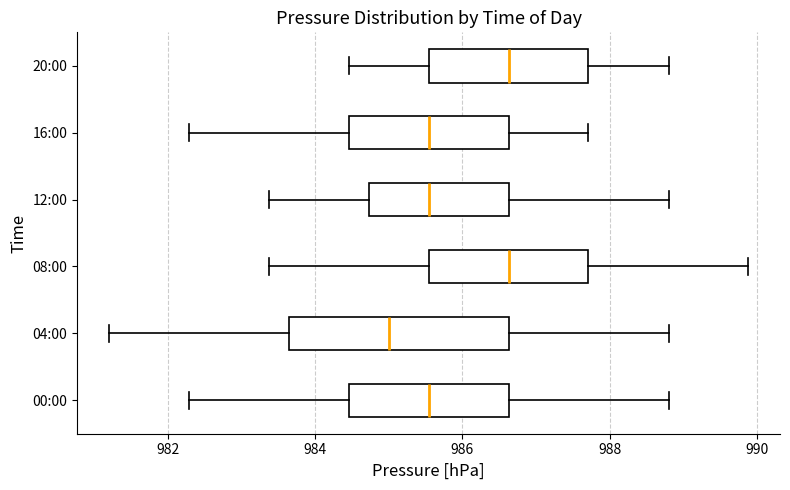

Where is the right edge of the box for 16:00 on the x-axis? The values are not printed on the chart, so give them approximately, as read against the axis.

986.6